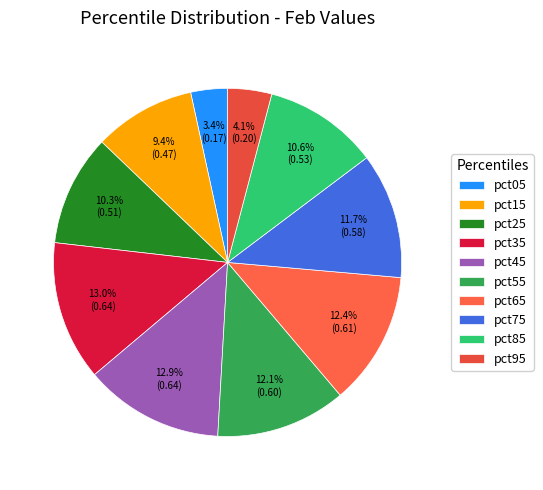

How many slices are in this pie chart?

10